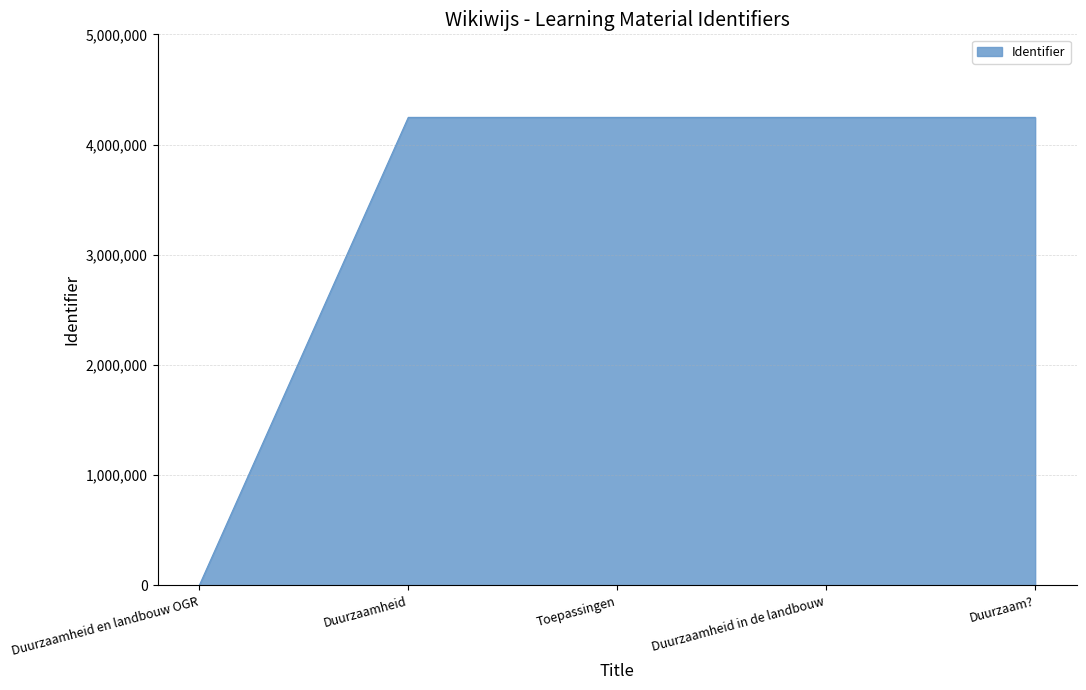

What is the difference between the maximum and minimum values?

4246412